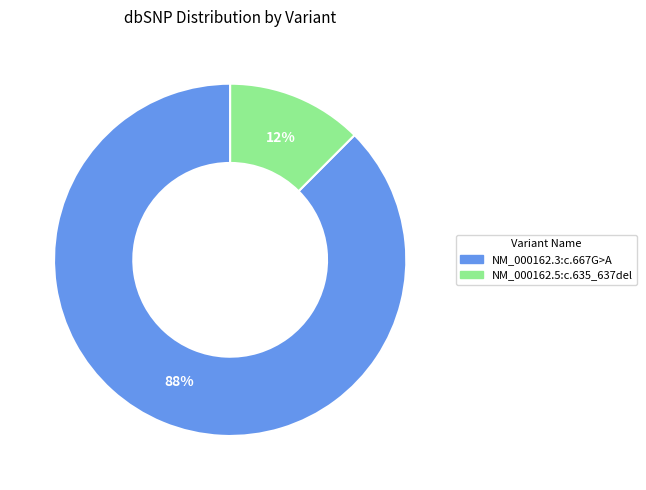

What is the smallest slice in the pie chart?

NM_000162.5:c.635_637del